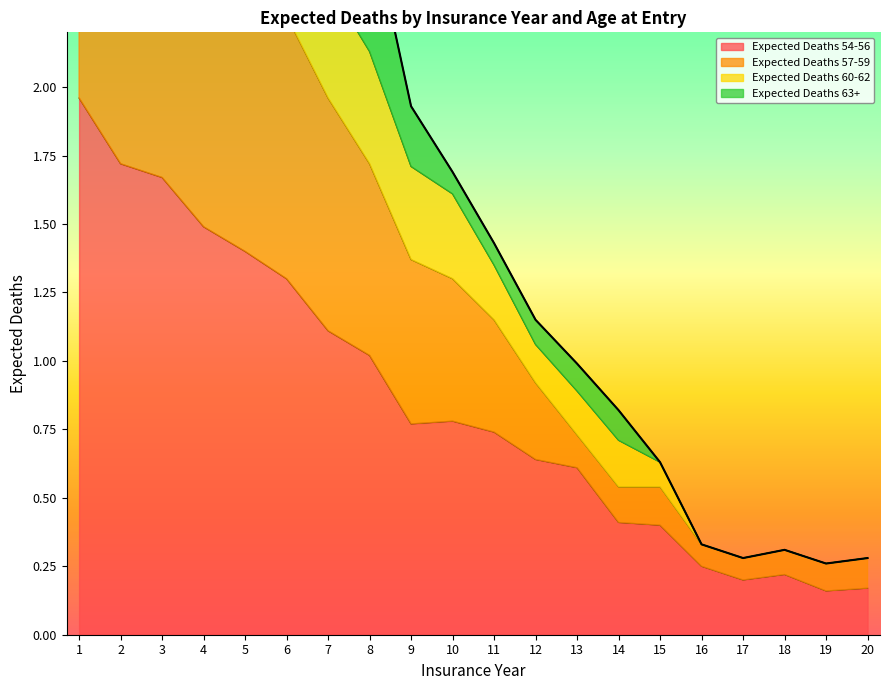

What is the approximate value of Expected Deaths 57-59 at 17?

0.3